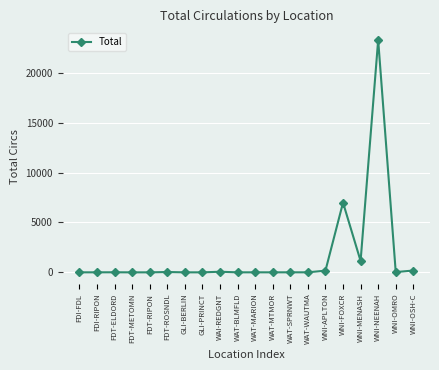

What is the label of the 20th point from the left?

WNI-OSH-C